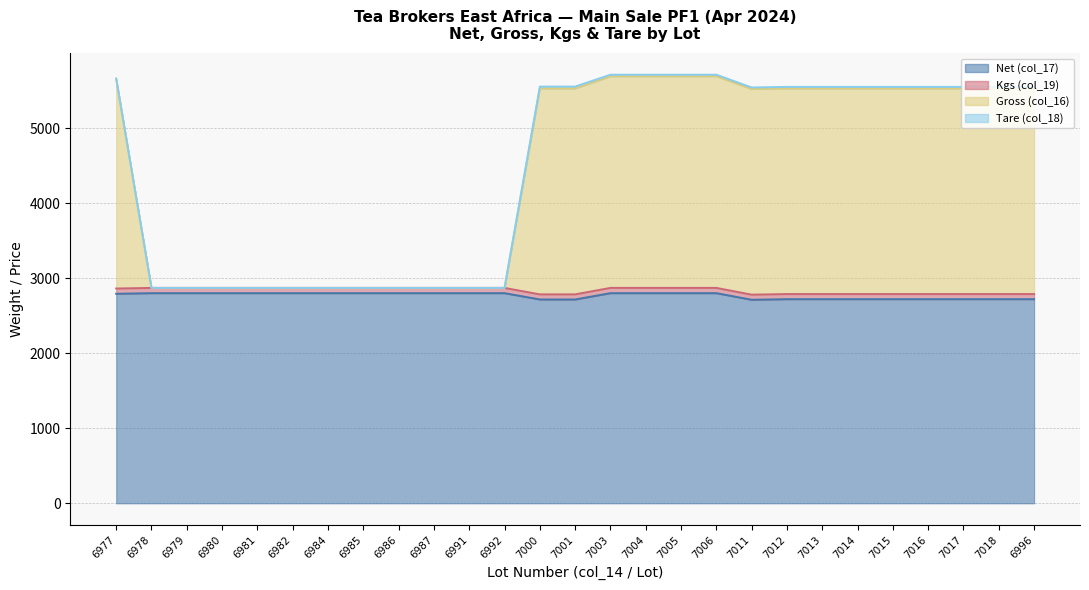

True or false: Gross (col_16) and Net (col_17) intersect in this chart.

False